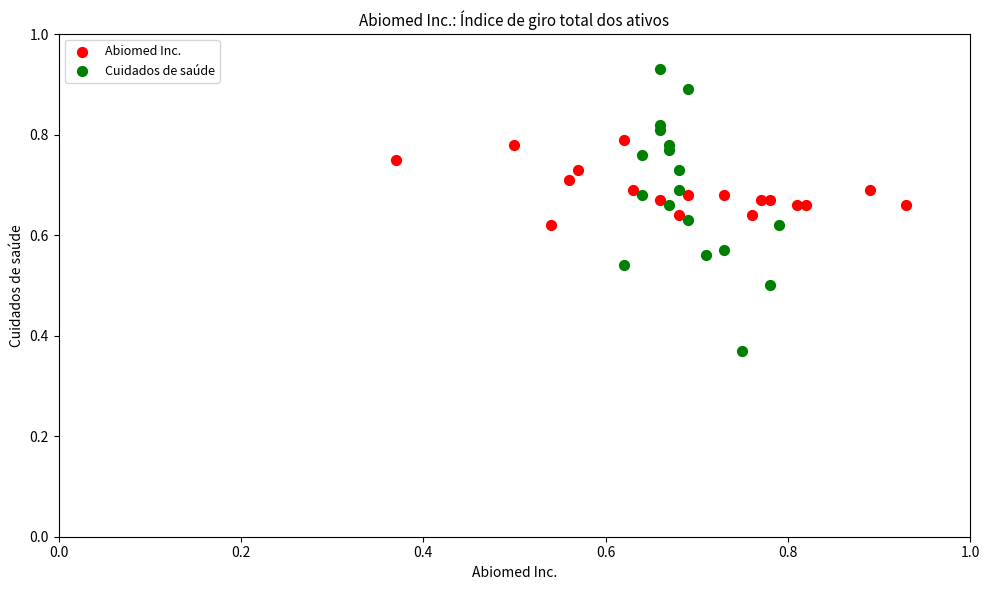

Which series has the widest spread of Y values?

Cuidados de saúde